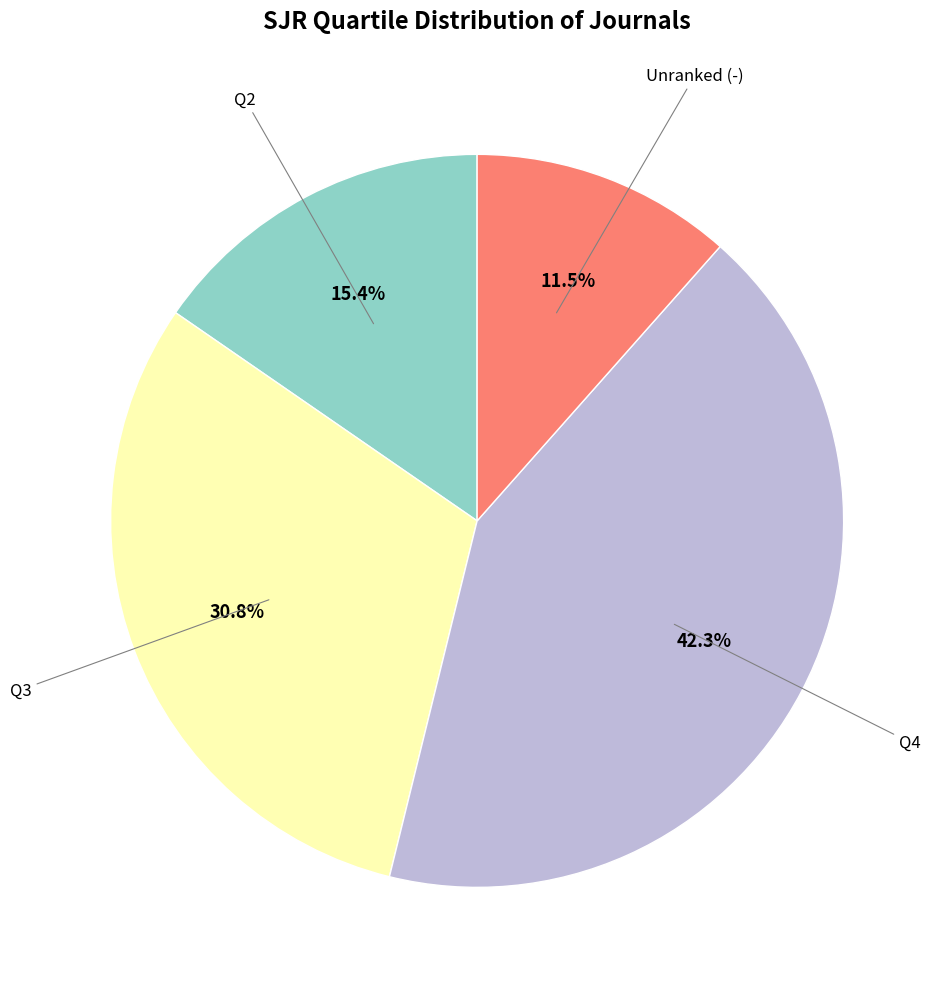

Rank the categories by value from highest to lowest.

Q4, Q3, Q2, Unranked (-)